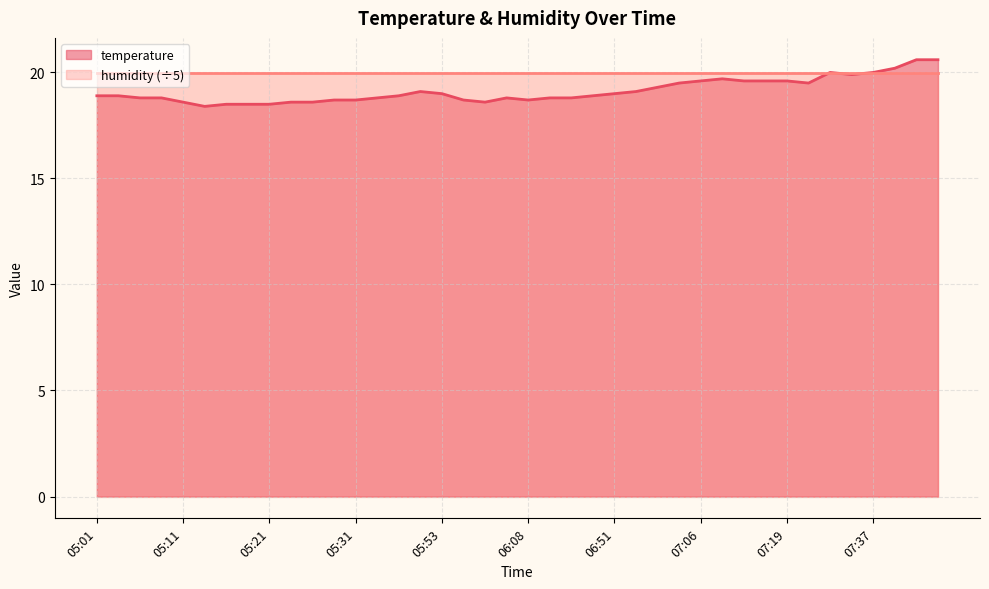

Count the number of categories in the chart.

40